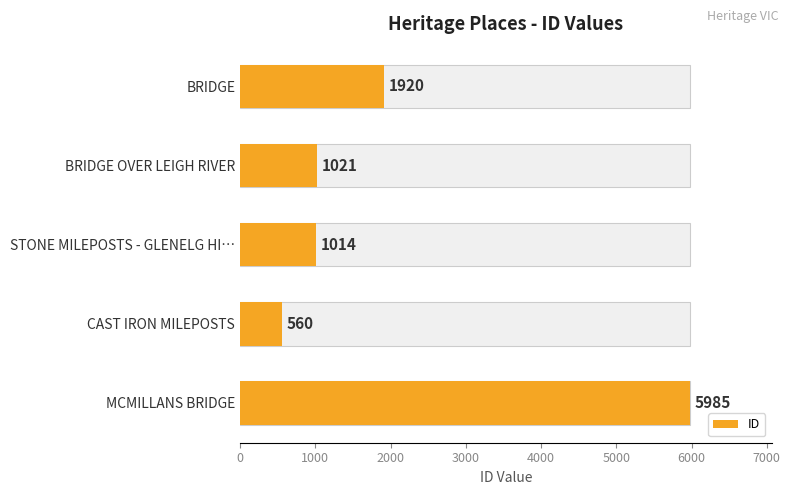

What is the smallest value displayed?

560